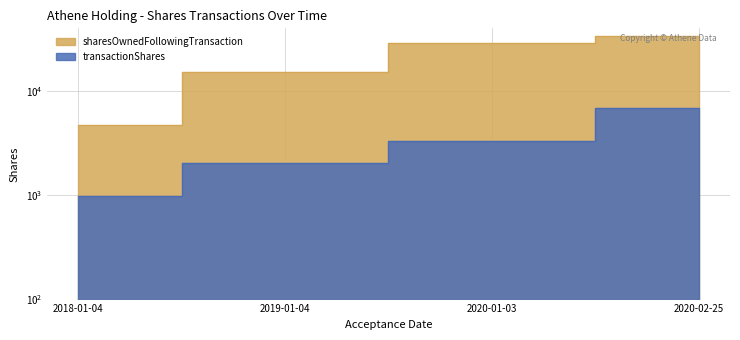

What is the difference between the sharesOwnedFollowingTransaction values at 2018-01-04 and 2020-01-03?

24105